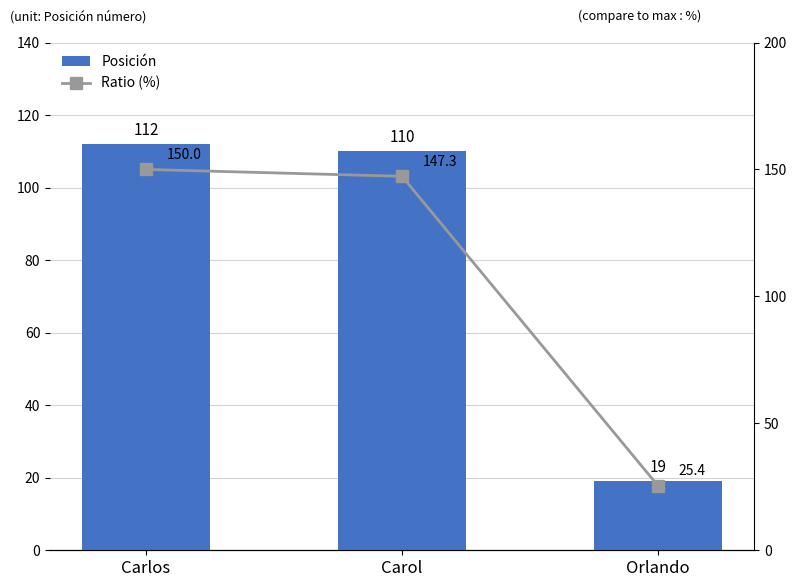

What is the difference between the maximum and minimum values in the Ratio (%) series?

124.6